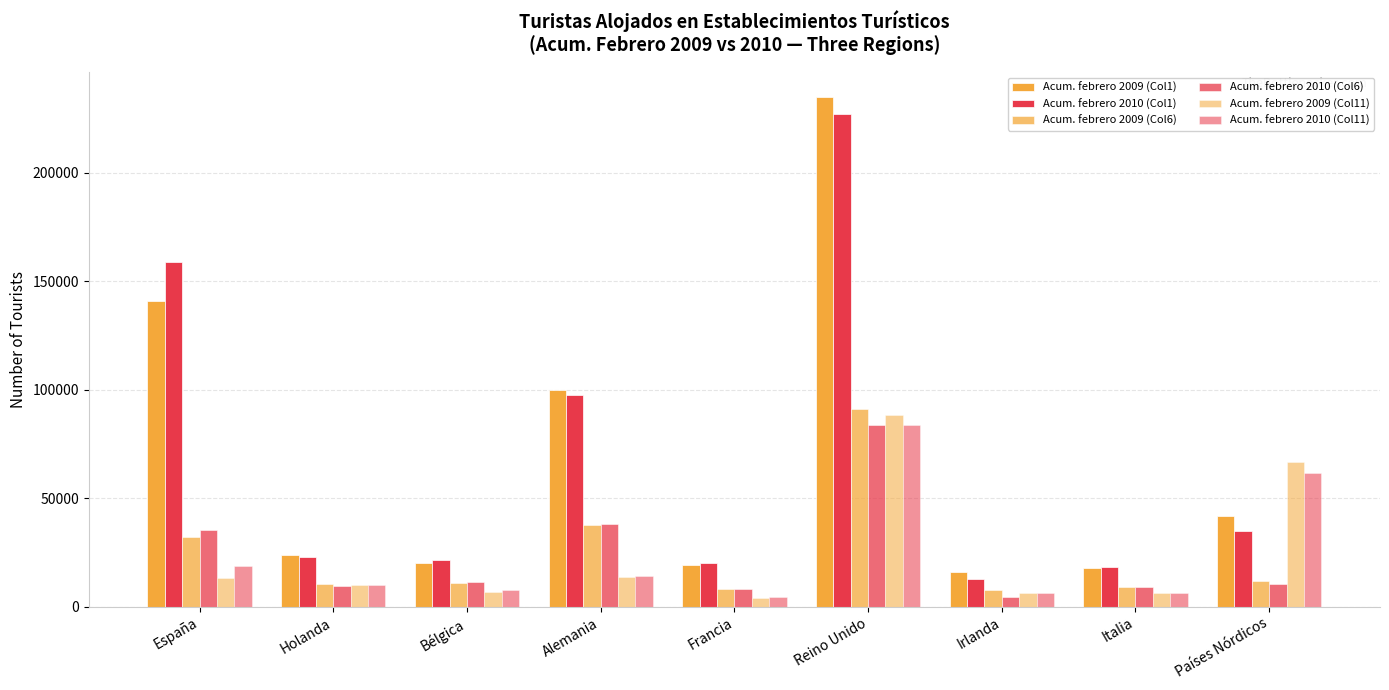

What is the total value across all series at Bélgica?

78659